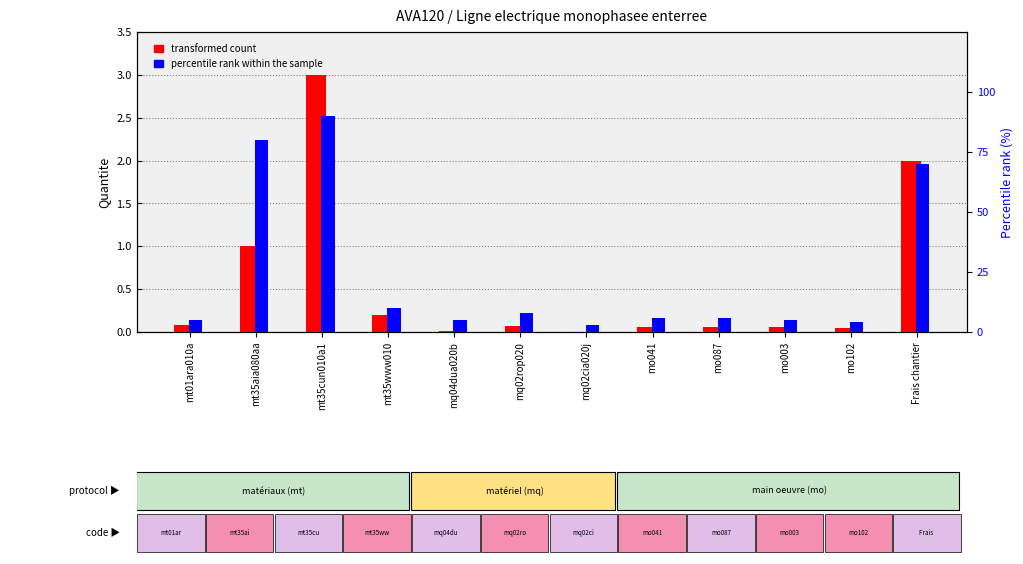

What is the value of the transformed count bar at the 8th from the left?

0.1